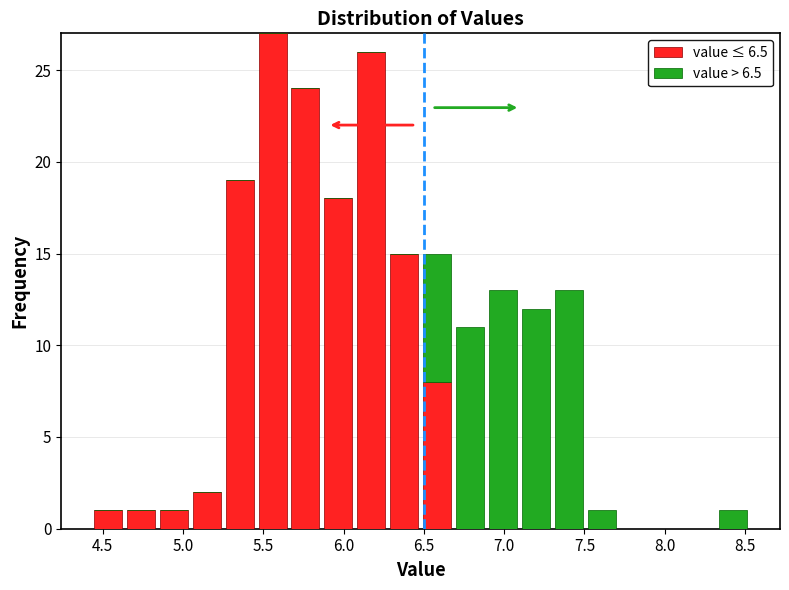

Which range on the x-axis has the tallest stacked bar (by total height)?

5.455 to 5.660